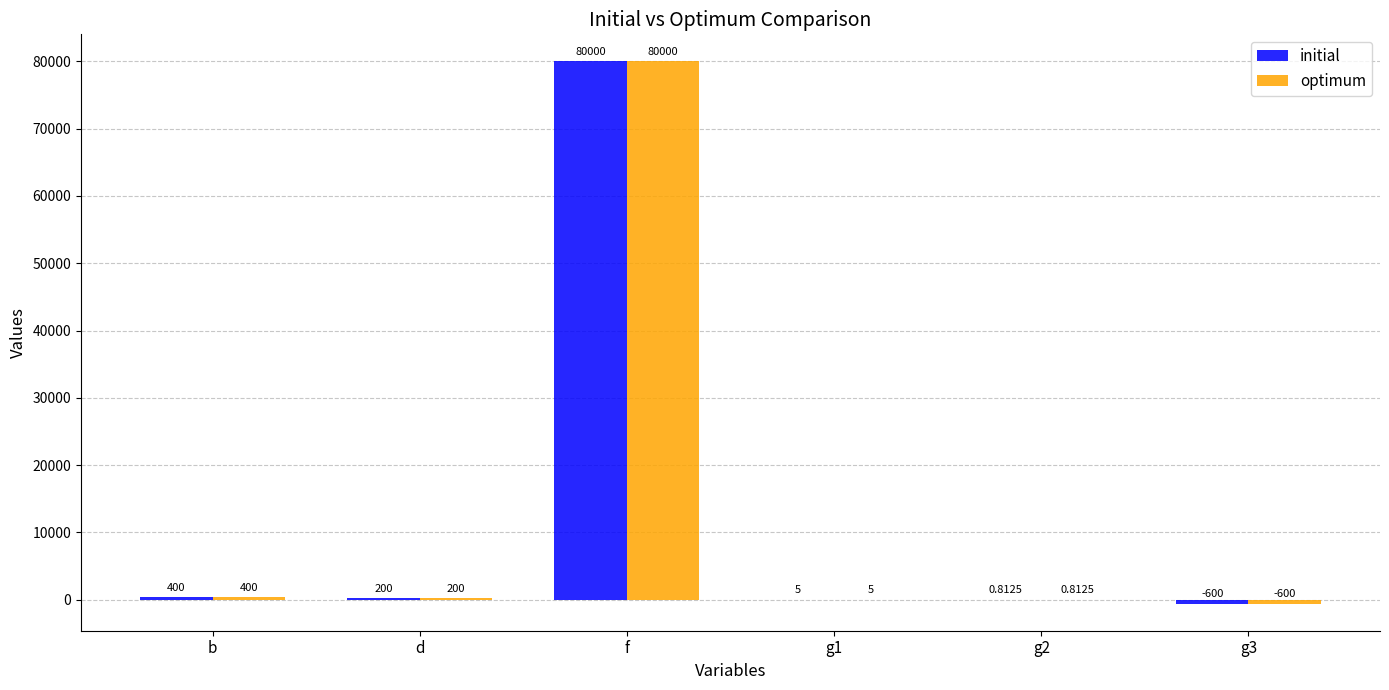

Which label corresponds to the largest value in the chart?

f